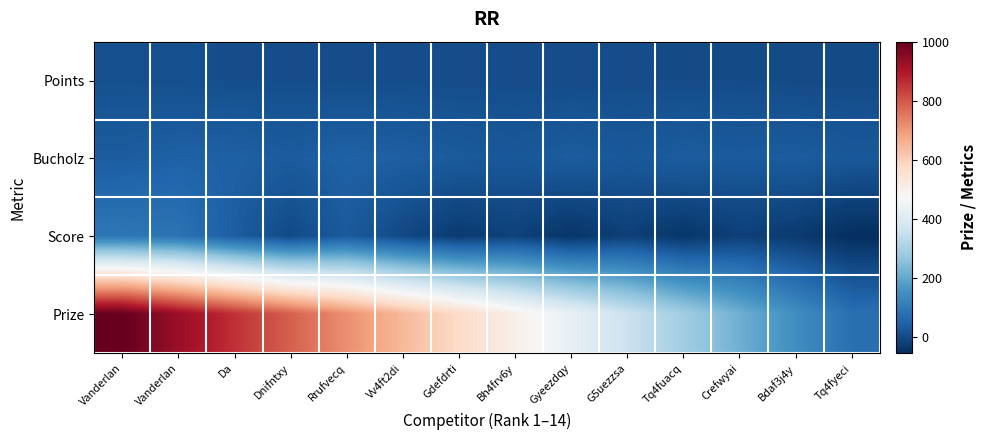

List the series in order of their peak value, lowest first.

Points, Bucholz, Score, Prize